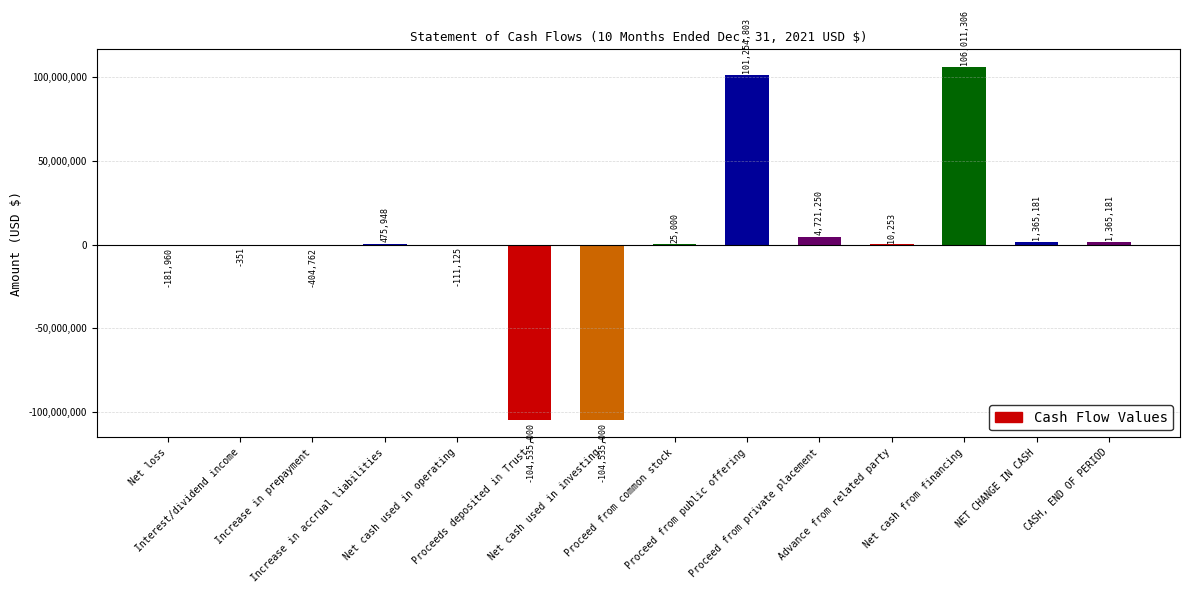

What is the sum of all values?

5460724